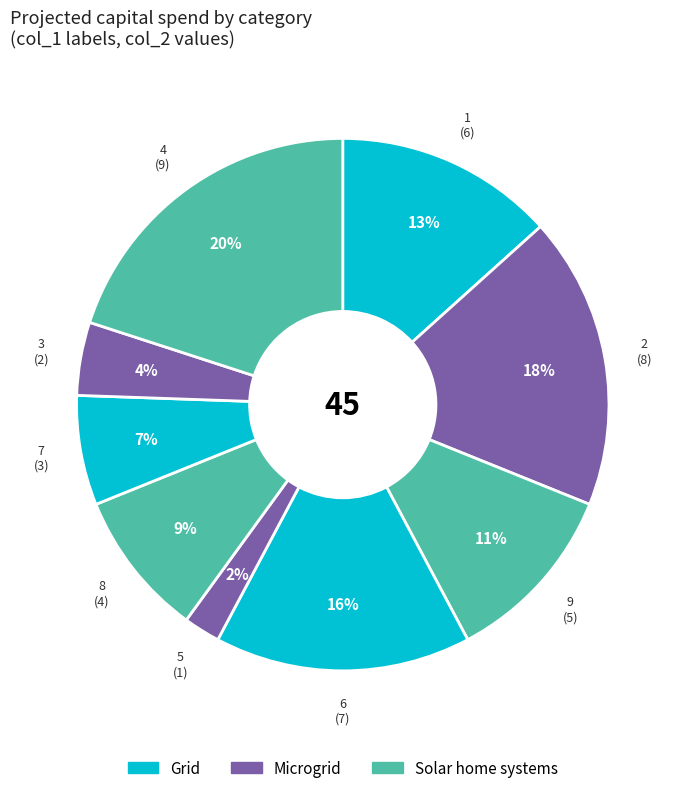

How many slices are in this pie chart?

9